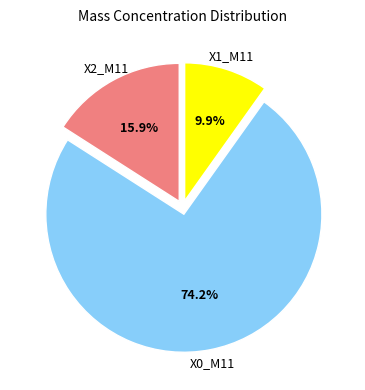

Does any single category account for the majority?

Yes